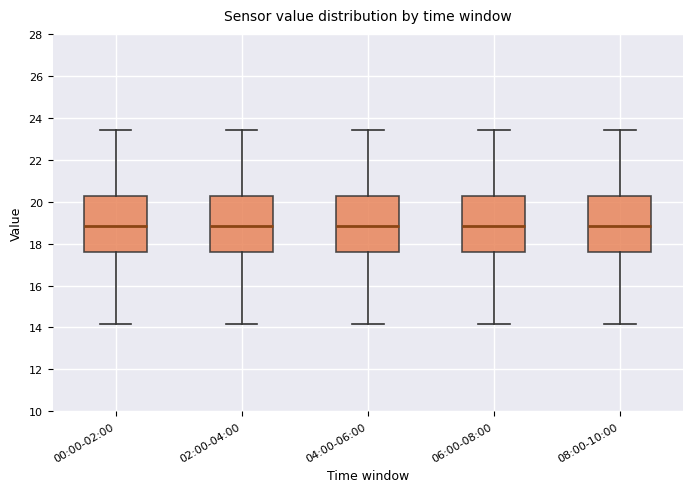

Reading left to right, read every box against the y-axis: the position of its median line, the range the box covers, and the ends of its whiskers. The values are not printed on the chart, so give them approximately, as read against the axis.

00:00-02:00: median 18.8, box 17.6 to 20.2, whiskers 14.2 to 23.4
02:00-04:00: median 18.8, box 17.6 to 20.2, whiskers 14.2 to 23.4
04:00-06:00: median 18.8, box 17.6 to 20.2, whiskers 14.2 to 23.4
06:00-08:00: median 18.8, box 17.6 to 20.2, whiskers 14.2 to 23.4
08:00-10:00: median 18.8, box 17.6 to 20.2, whiskers 14.2 to 23.4